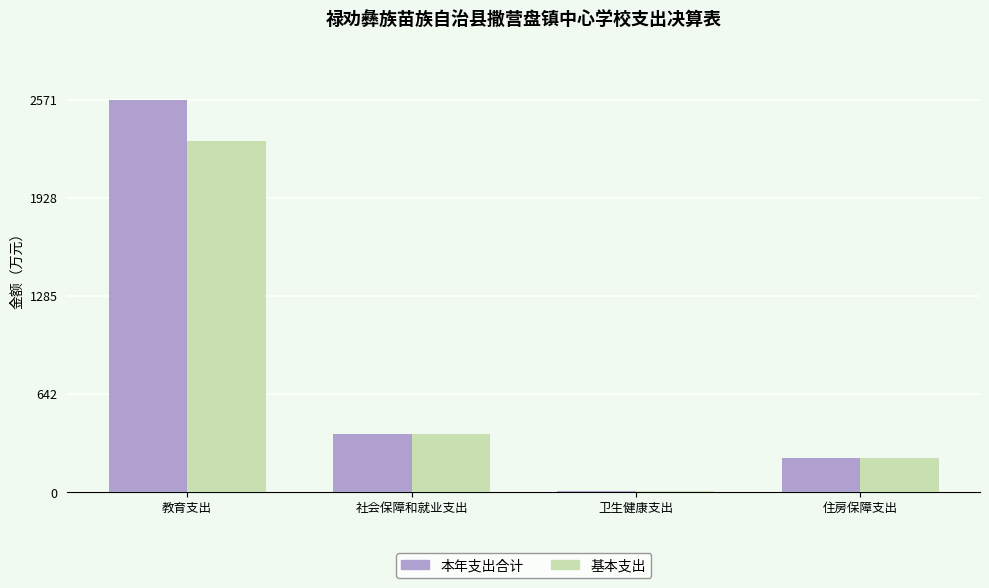

What is the approximate value of 基本支出 at 社会保障和就业支出?

377.9